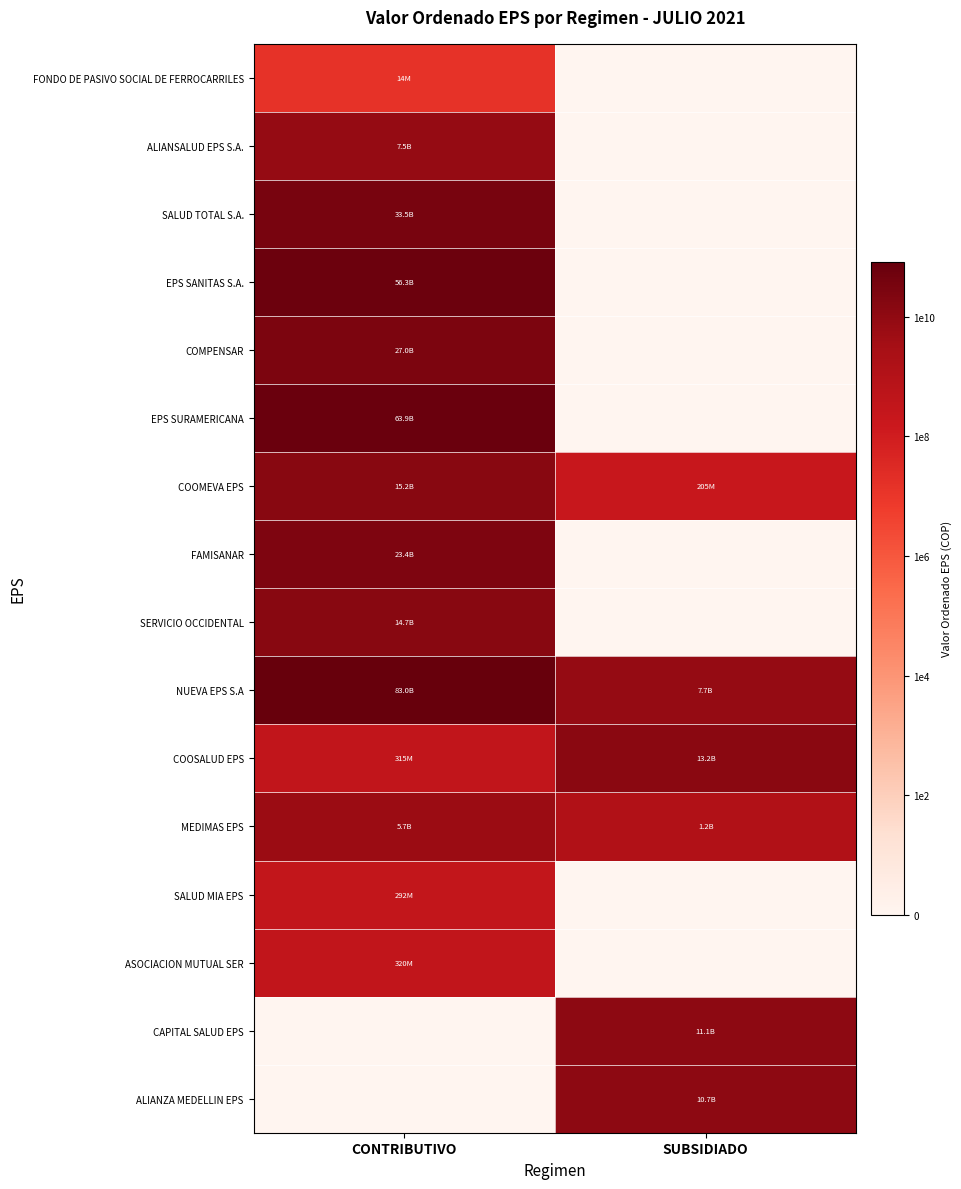

Rank the series at SUBSIDIADO from highest to lowest value.

COOSALUD EPS, CAPITAL SALUD EPS, ALIANZA MEDELLIN EPS, NUEVA EPS S.A, MEDIMAS EPS, COOMEVA EPS, FONDO DE PASIVO SOCIAL DE FERROCARRILES, ALIANSALUD EPS S.A., SALUD TOTAL S.A., EPS SANITAS S.A., COMPENSAR, EPS SURAMERICANA, FAMISANAR, SERVICIO OCCIDENTAL, SALUD MIA EPS, ASOCIACION MUTUAL SER